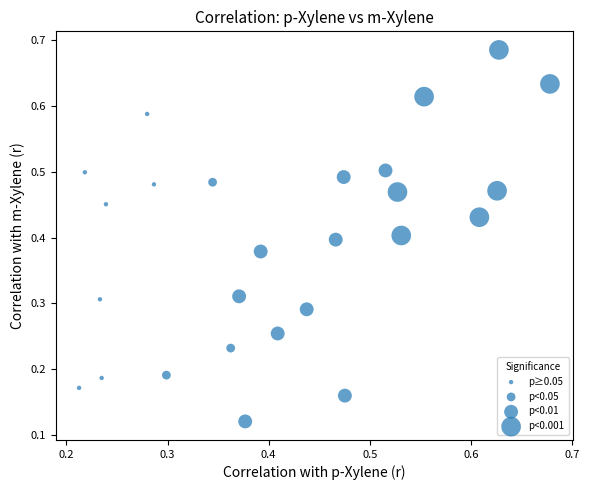

How many points are shown in the scatter plot?

26